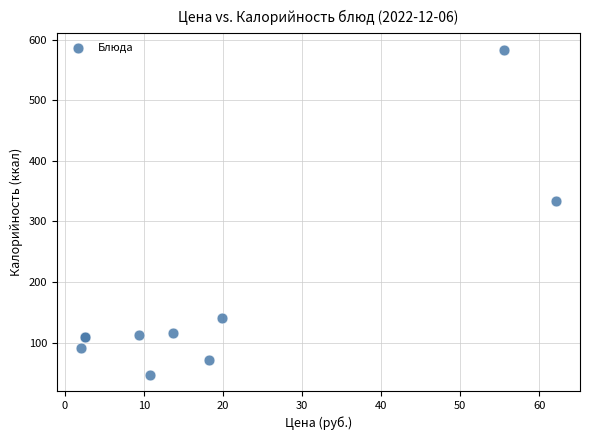

What Y value in the scatter plot is closest to 315?

333.5